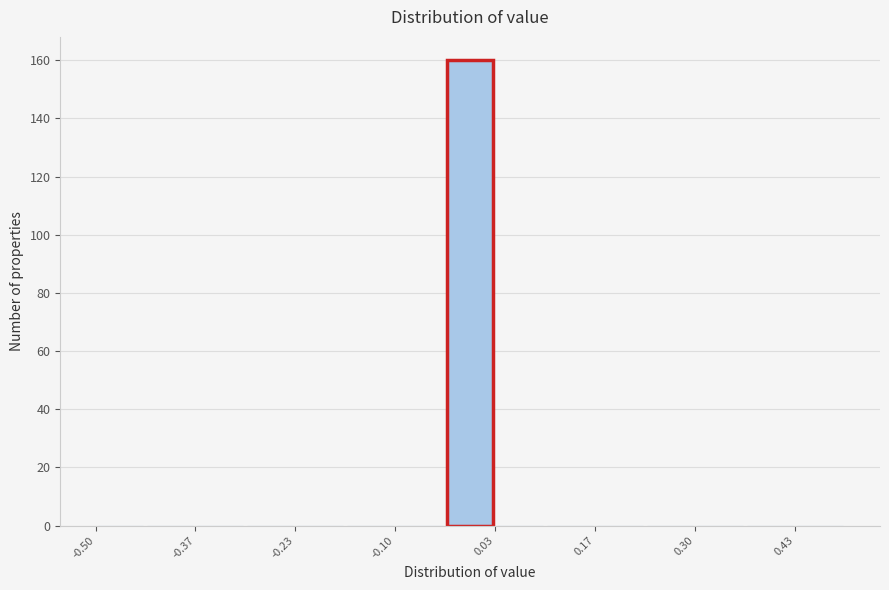

Around what value on the x-axis is the tallest bar? Give the approximate position of its centre, as read against the axis.

0.00